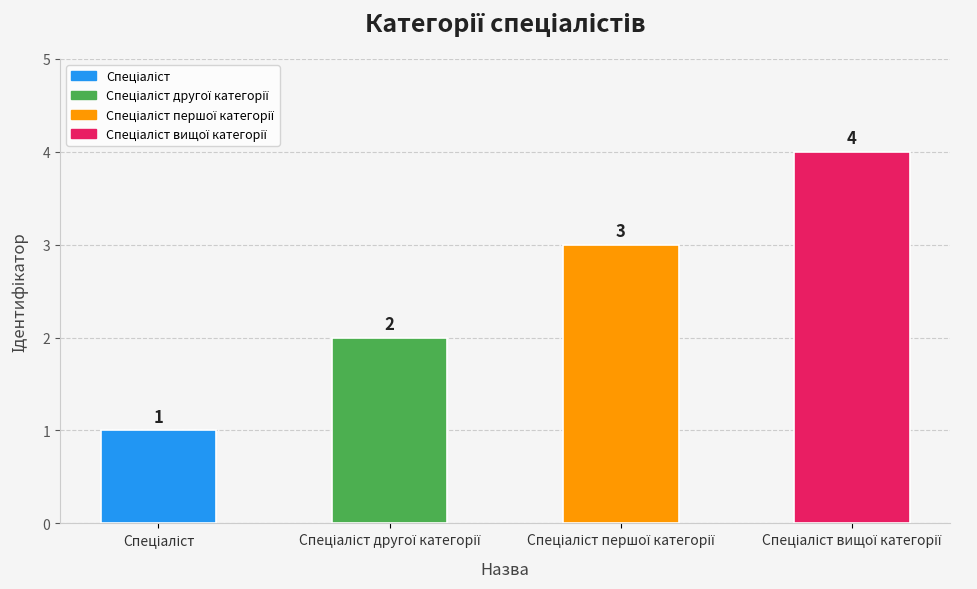

How many values are between 2 and 4?

3